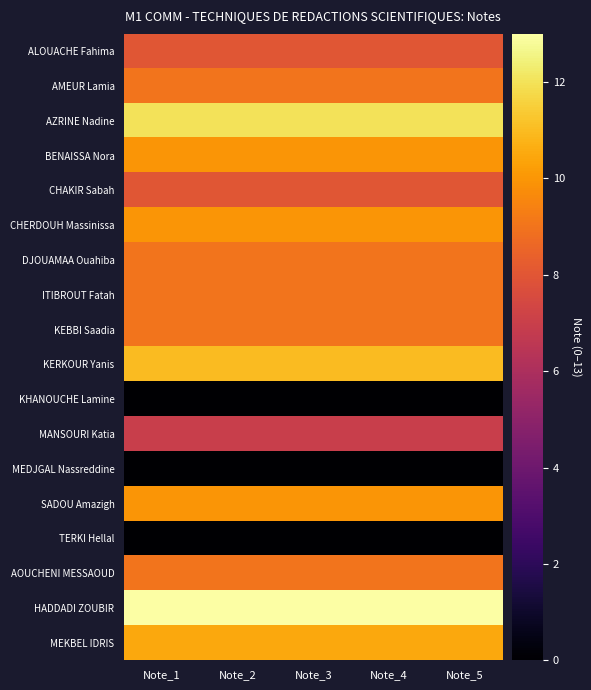

What is the difference between the highest and lowest values at Note_3?

13.0